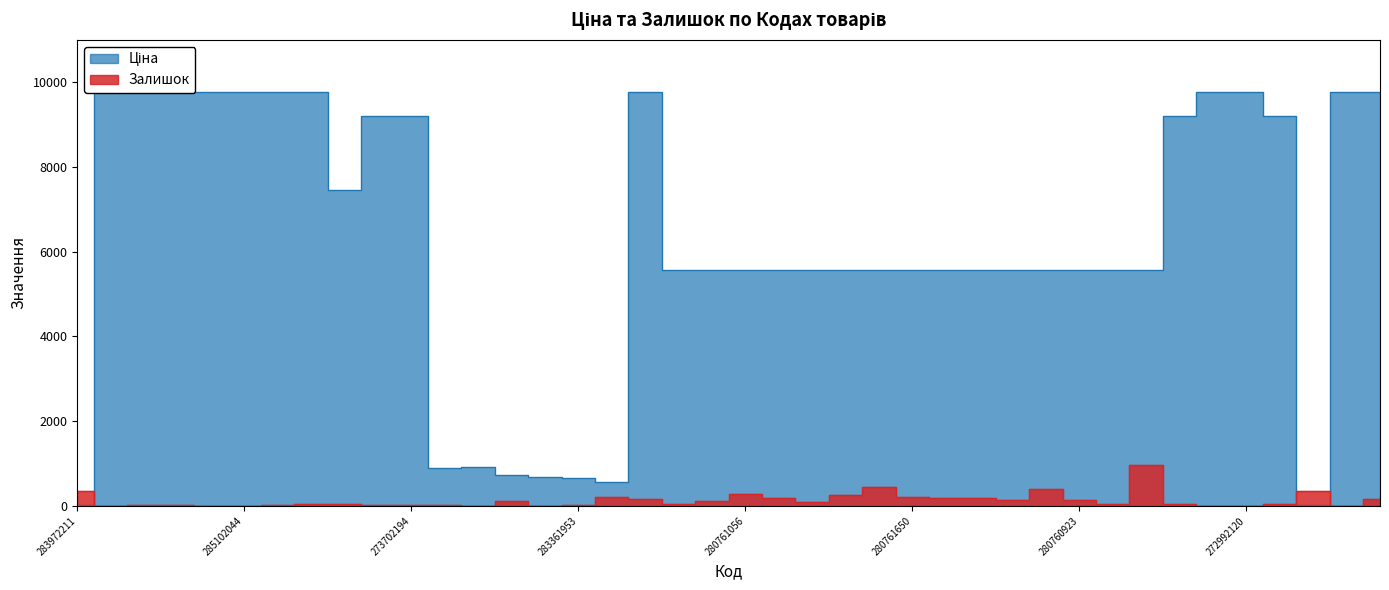

How many lines are shown in the chart?

2